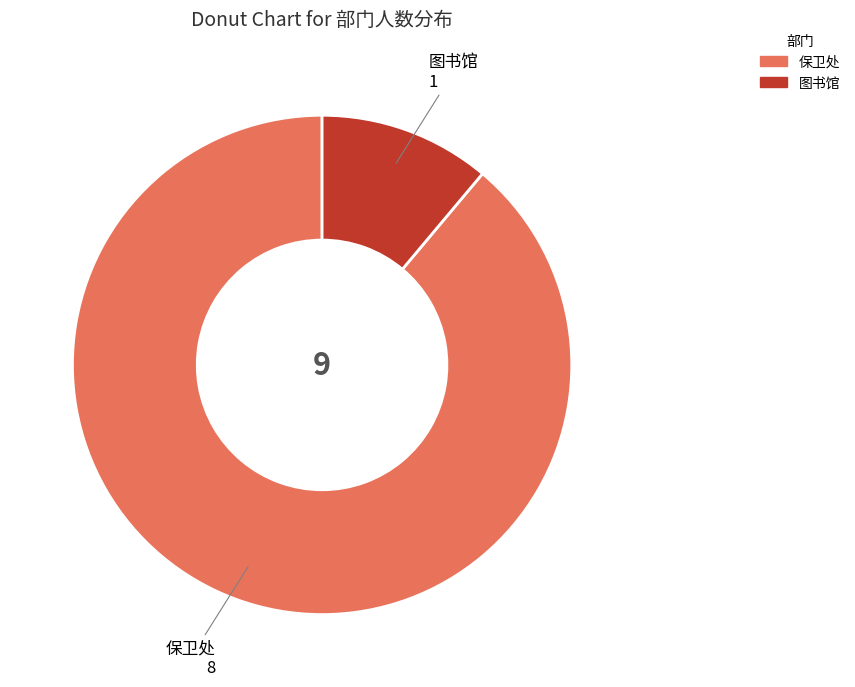

Which category has the biggest portion of the pie?

保卫处